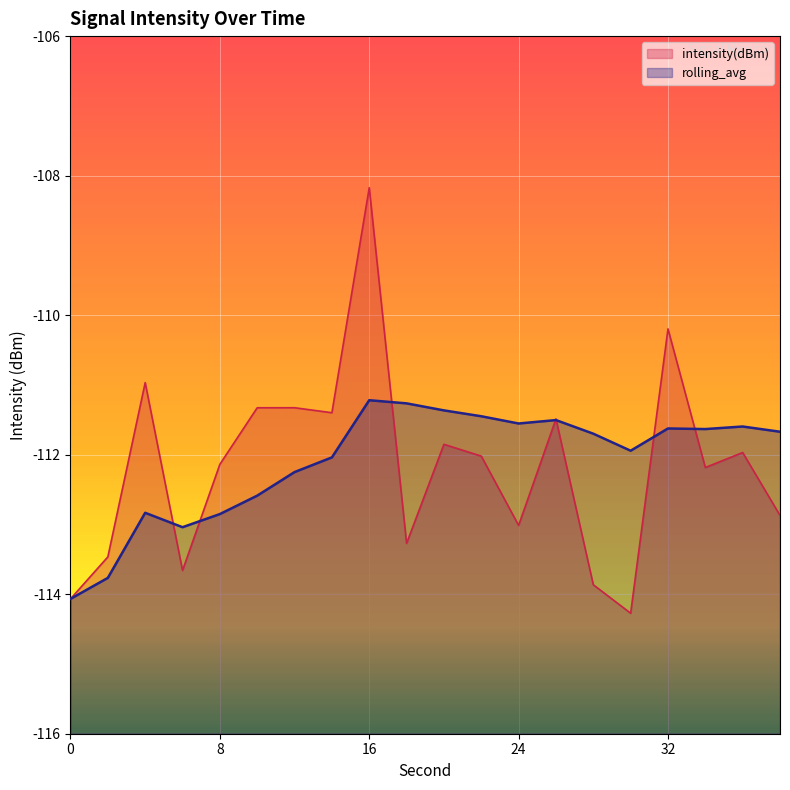

The rolling_avg series shows -111.3 at 18. True or false?

True